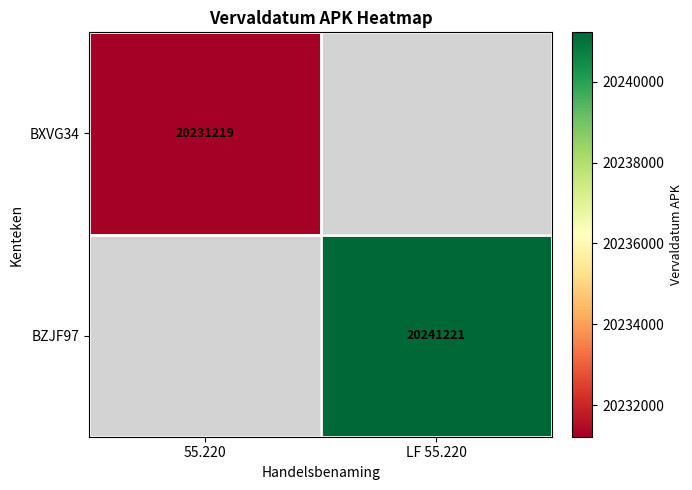

The BXVG34 series shows 28885332 at 55.220. True or false?

False